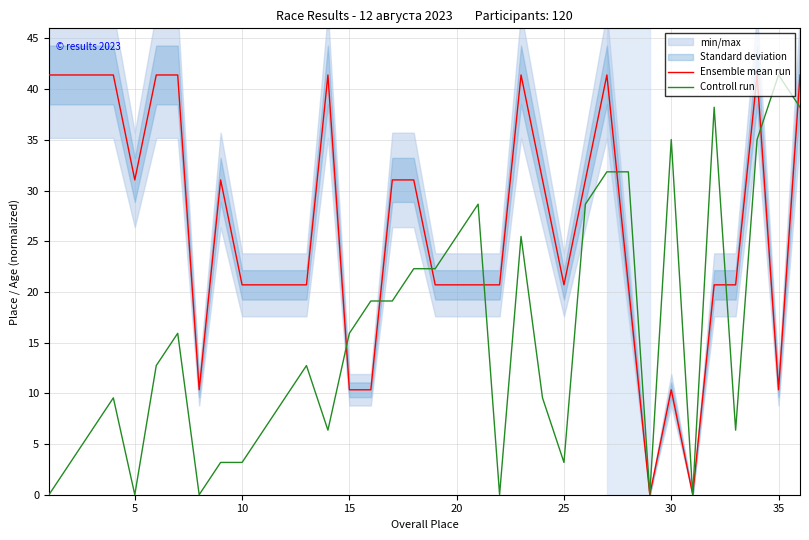

Is it true that Controll run equals 9.6 at 15?

False